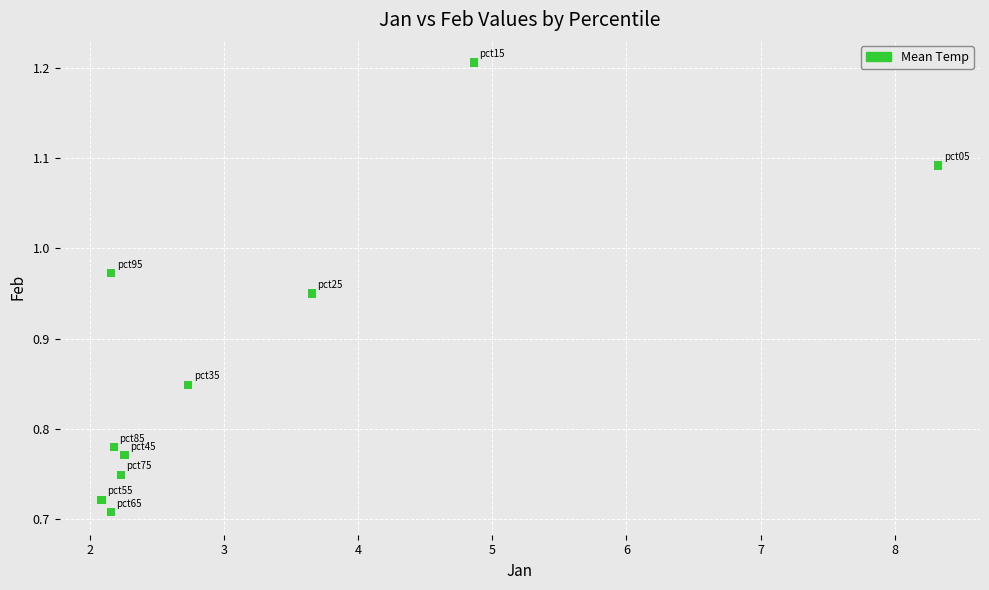

What is the range of Y values (max minus min)?

0.5